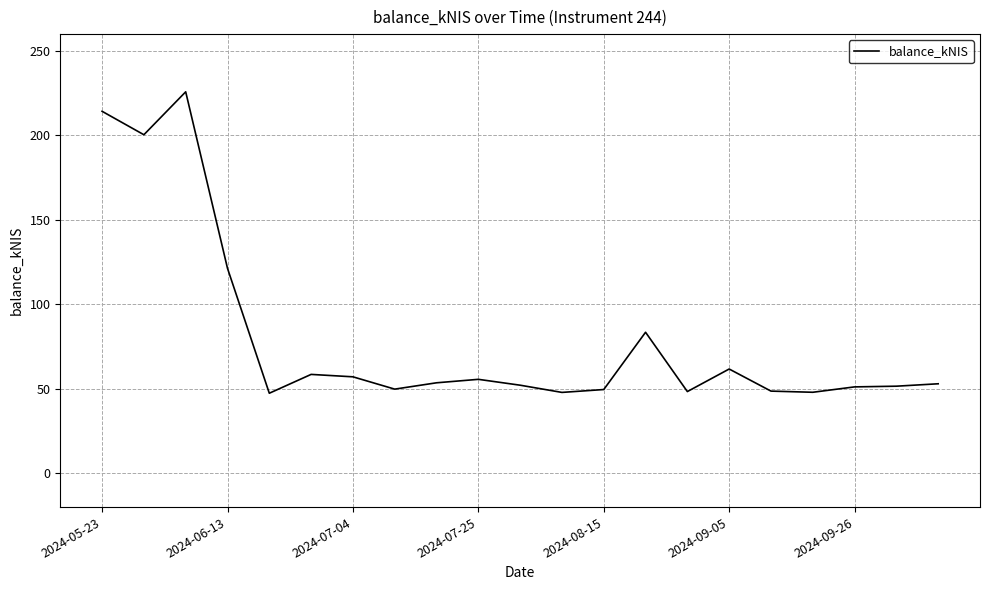

What is the minimum value shown in the chart?

47.4